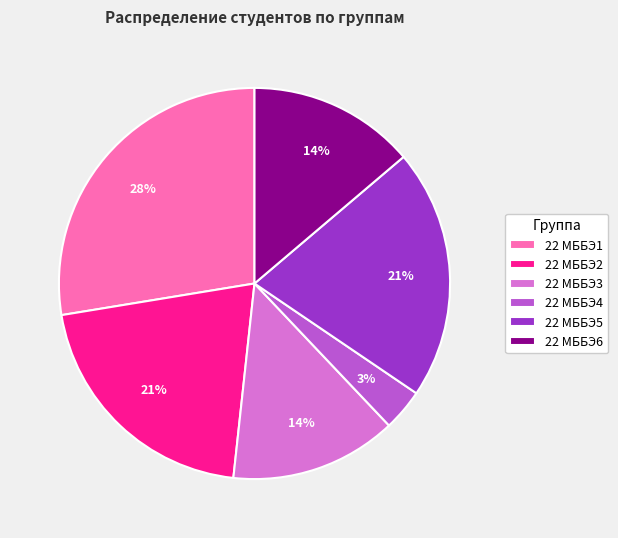

Which has a higher value, 22 МББЭ3 or 22 МББЭ4?

22 МББЭ3